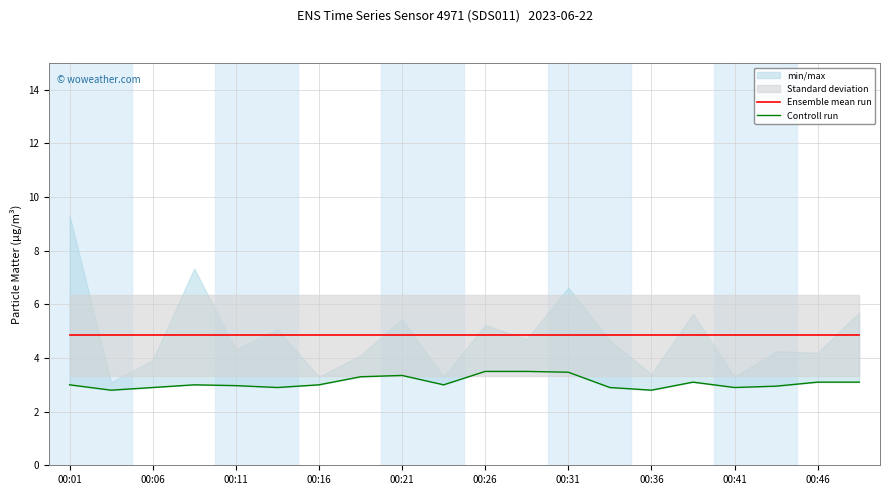

Which has a higher value, 00:26 or 15?

00:26